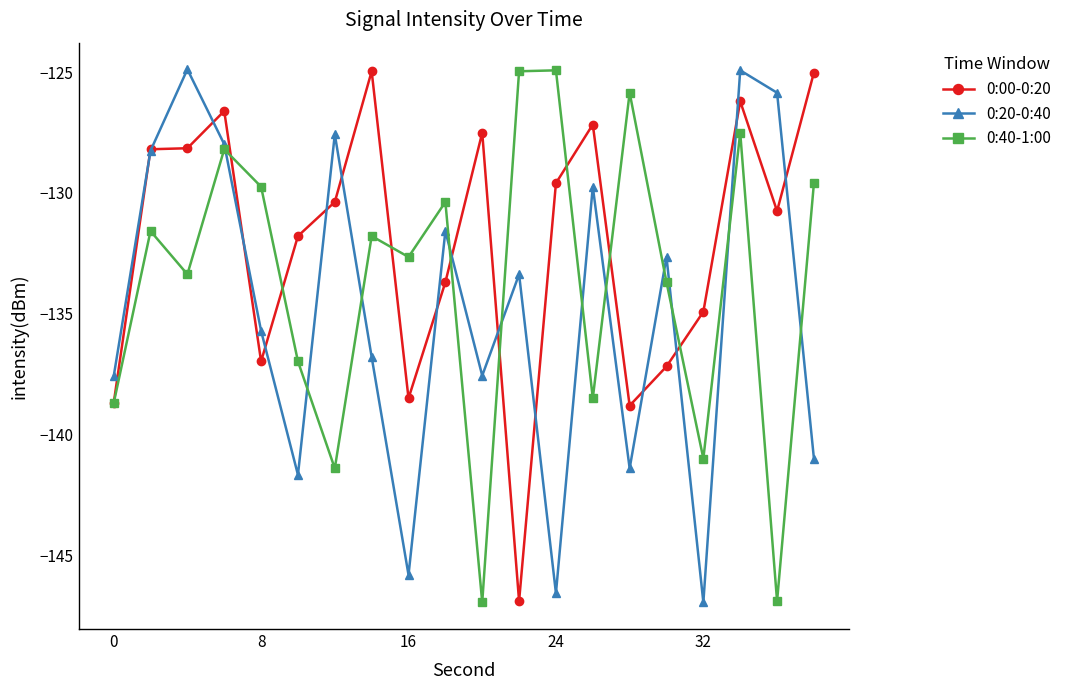

Which series has the largest total across all categories?

0:00-0:20